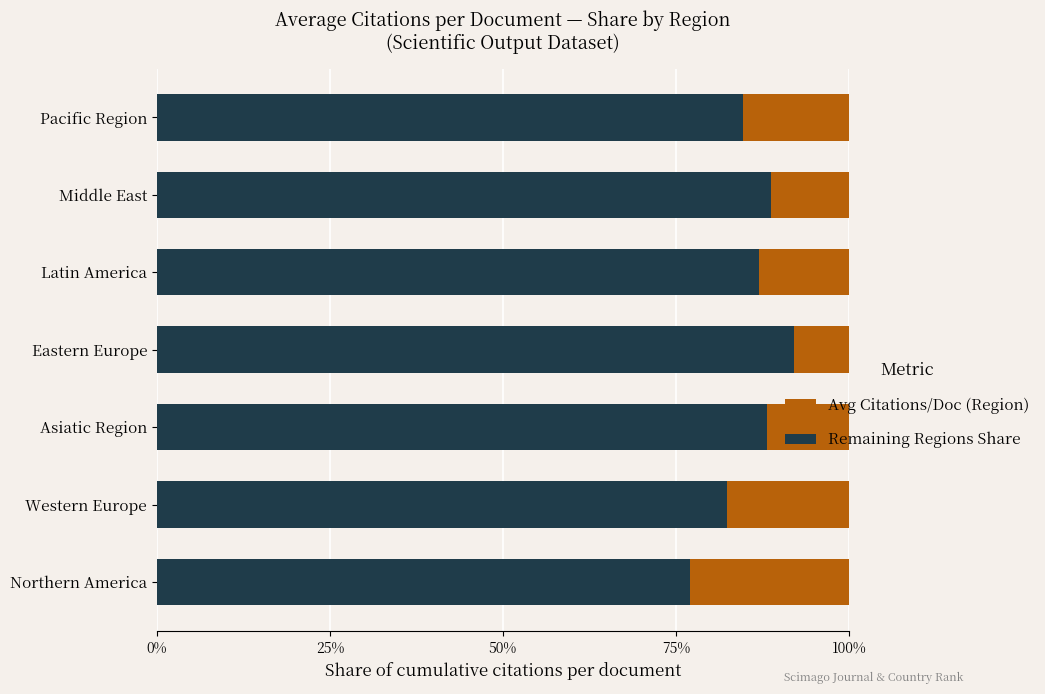

What is the total value across all series at Northern America?

100.0